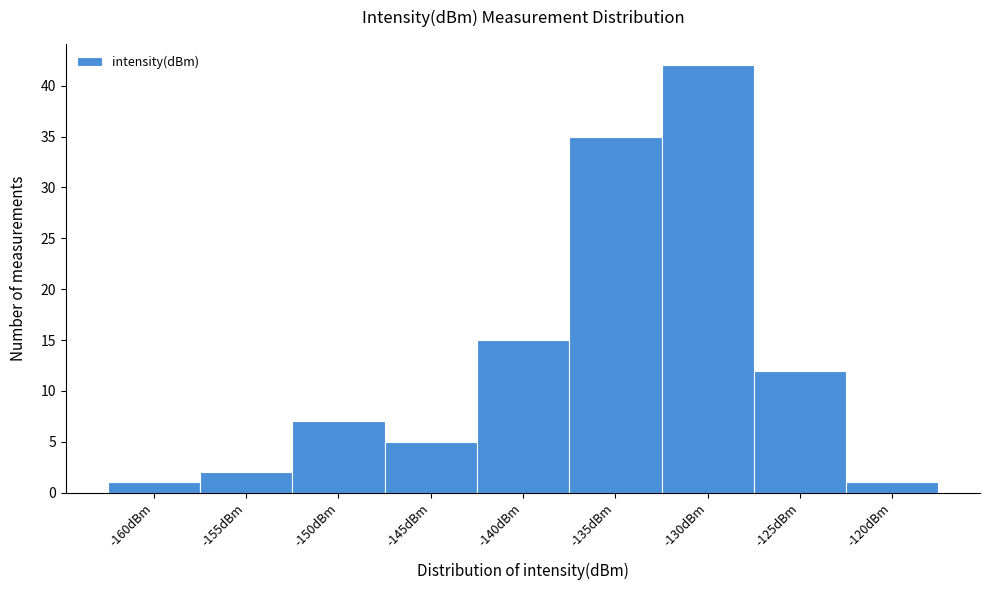

Reading right to left, extract all data points from this chart.

1	12	42	35	15	5	7	2	1